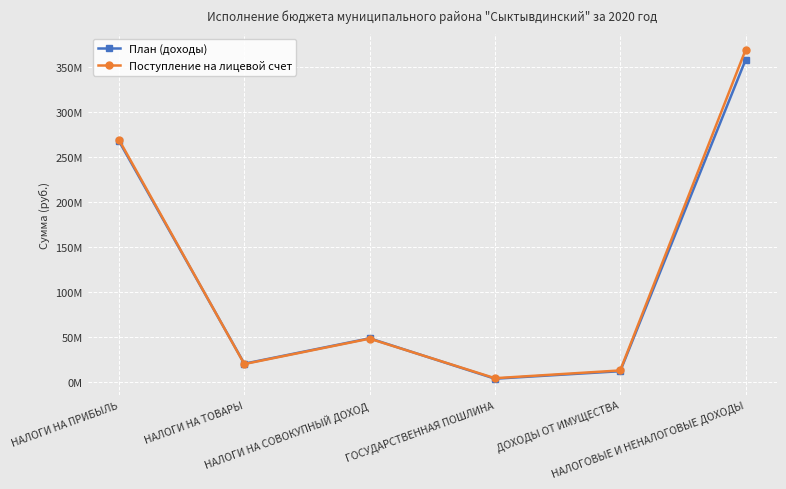

At which category is the sum across all series the highest?

НАЛОГОВЫЕ И НЕНАЛОГОВЫЕ ДОХОДЫ